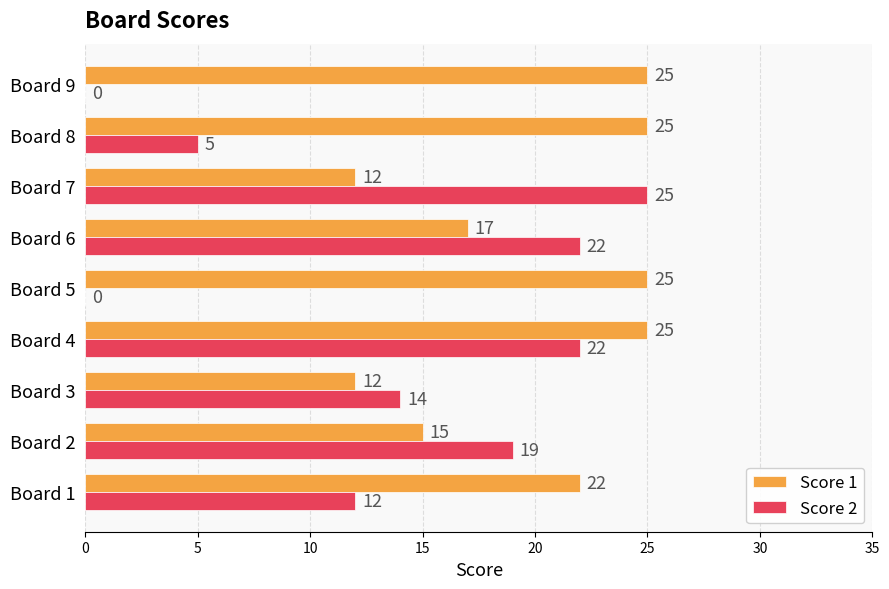

What is the highest value of the Score 1 series?

25